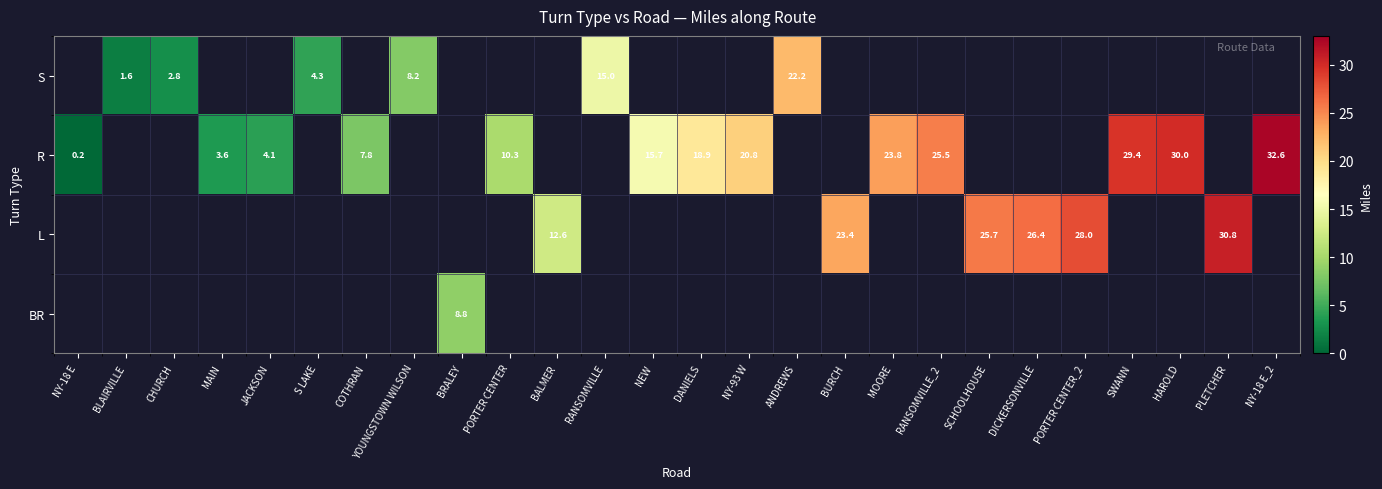

How many distinct data groups are displayed?

4